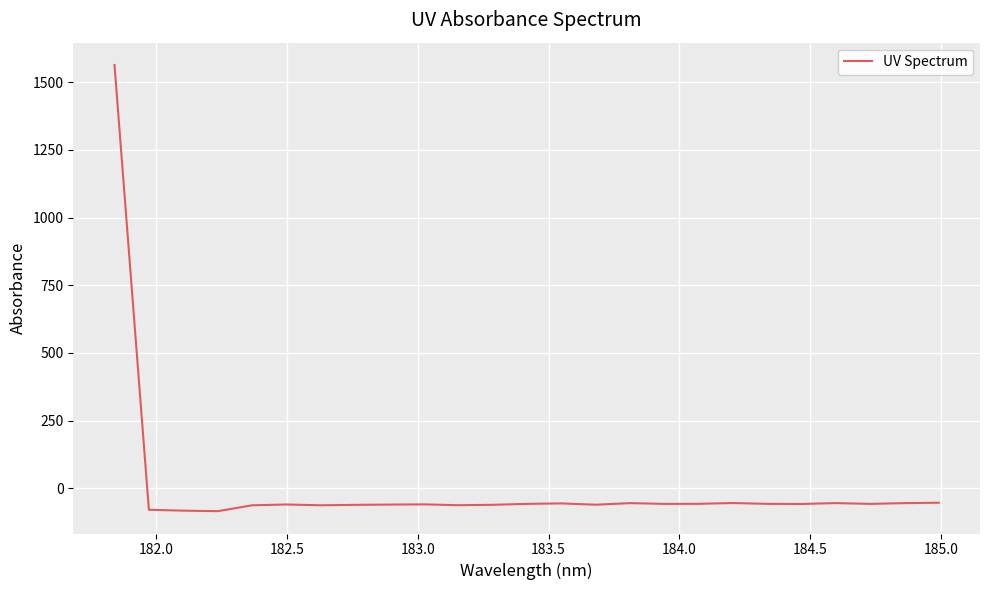

What is the maximum value shown in the chart?

1563.9